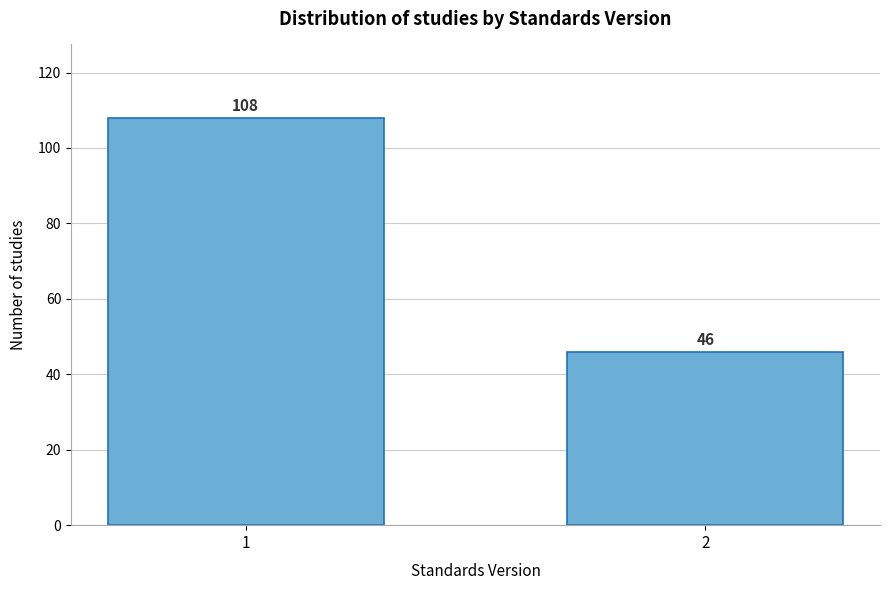

Reading left to right, extract all data points from this chart.

1=108	2=46